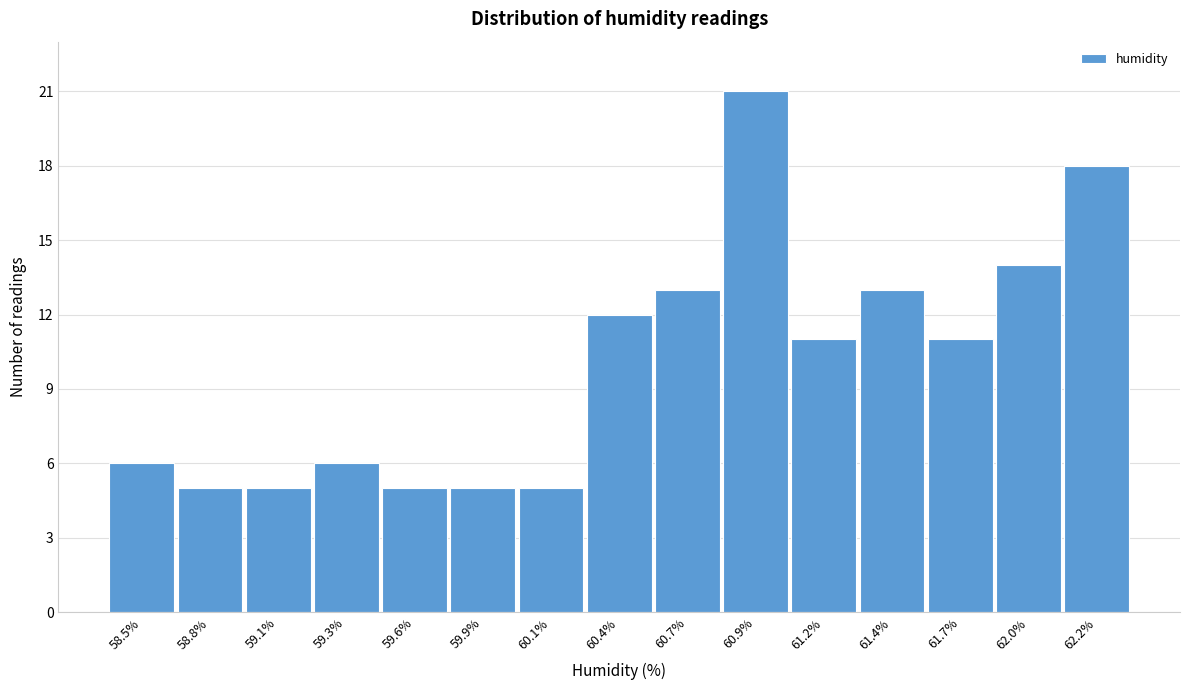

Reading left to right, what are all the values shown in this chart?

6	5	5	6	5	5	5	12	13	21	11	13	11	14	18